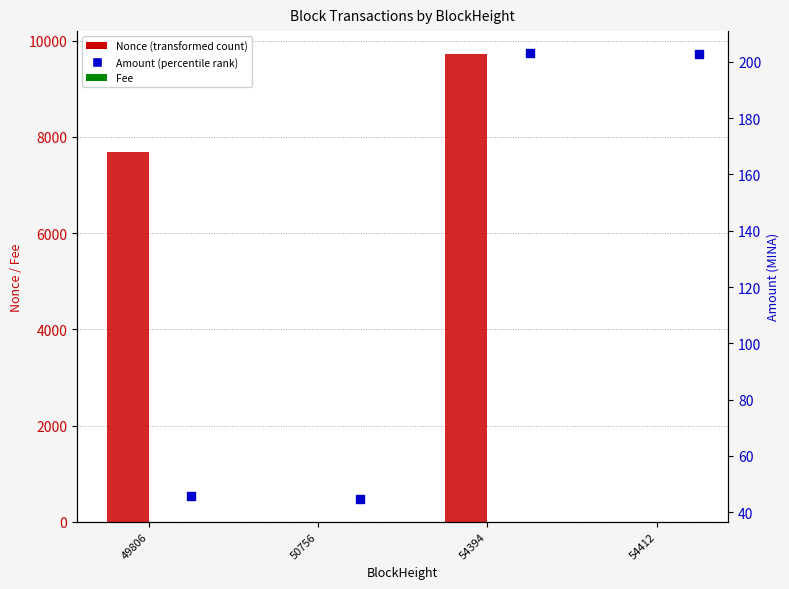

Which series has the largest Y range (max minus min)?

Nonce